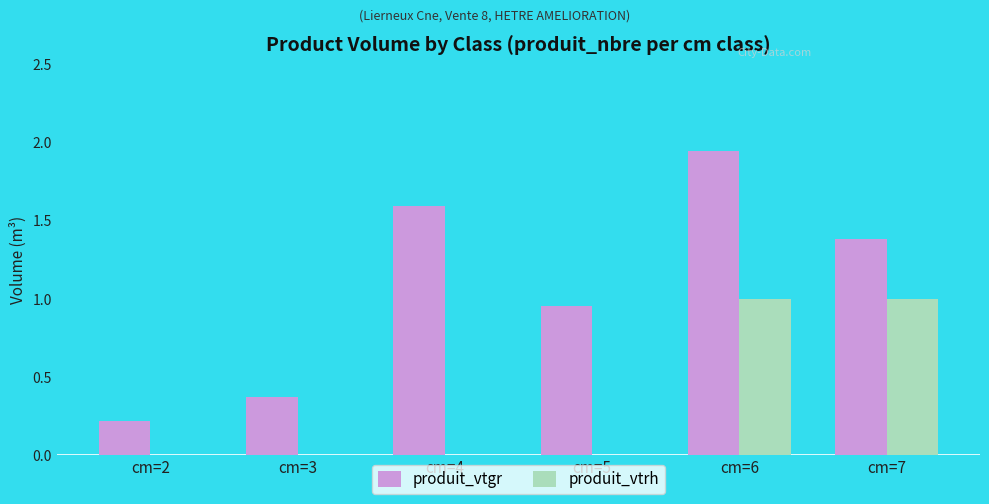

True or false: produit_vtrh has a value of -0.5 at cm=2.

False